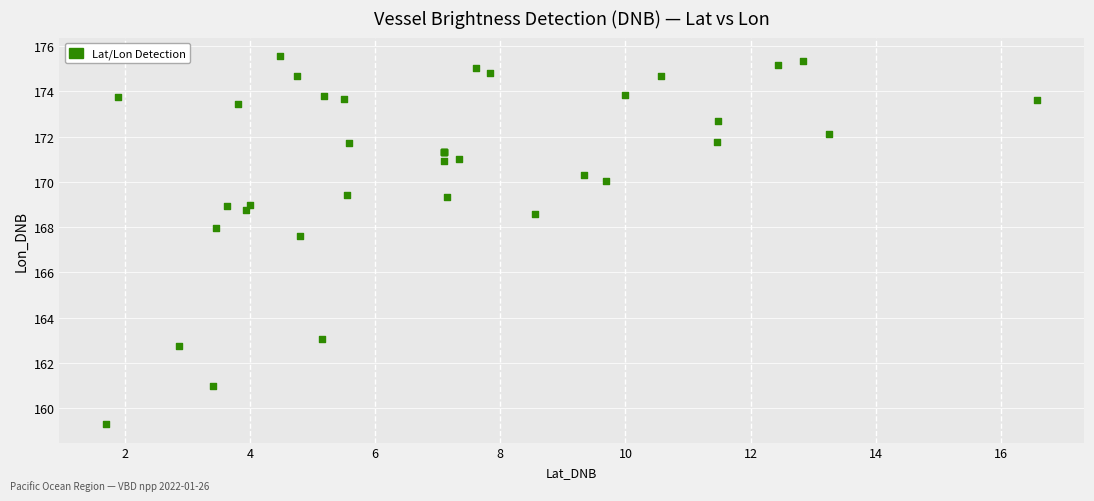

What Y value in the scatter plot is closest to 167?

167.6